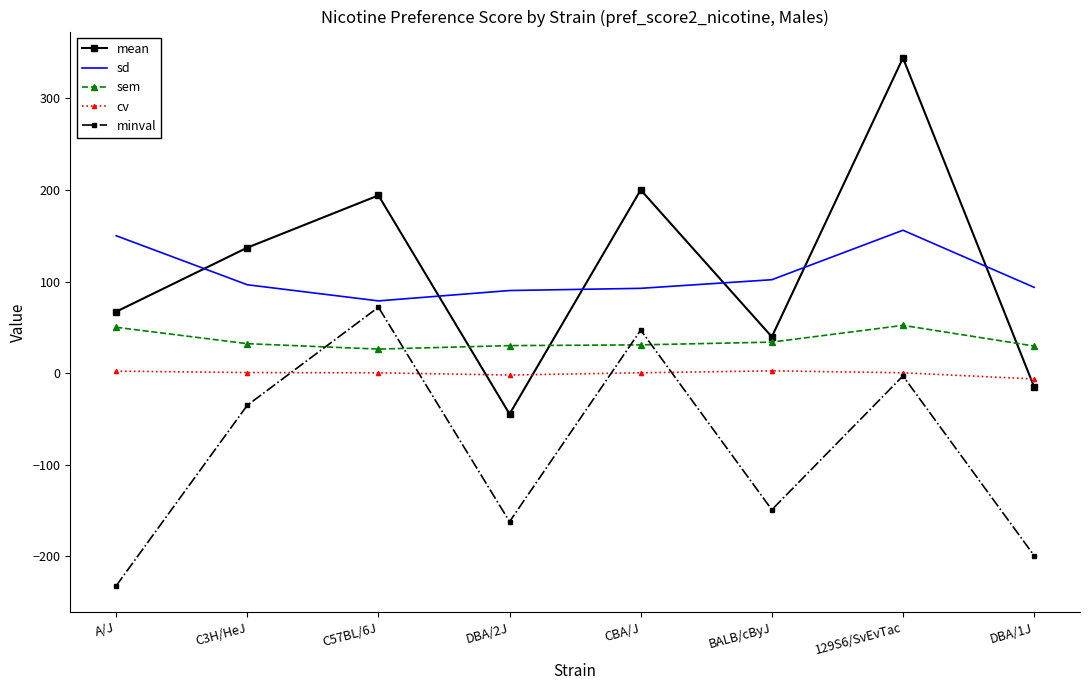

Where is minval nearest to the value -80?

C3H/HeJ